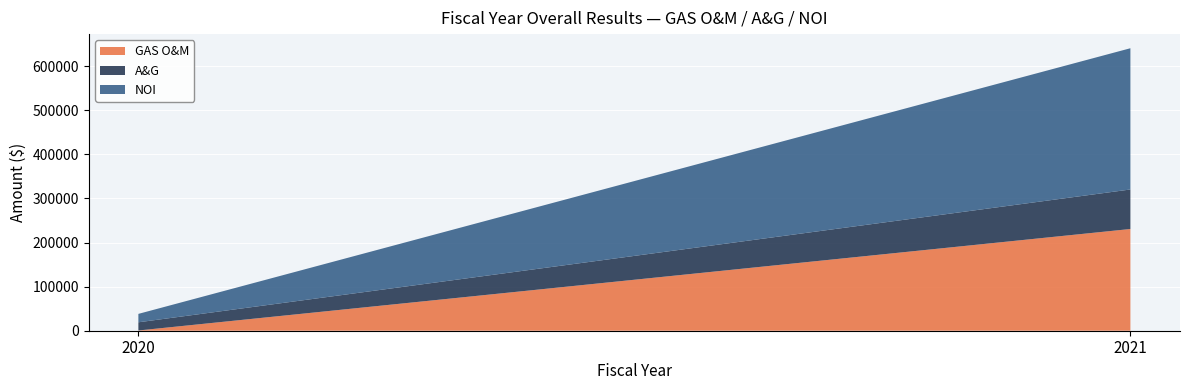

Reading left to right, list all the values displayed in this chart.

GAS O&M: 2020=546.0	2021=230661.1
A&G: 2020=18544.4	2021=89589.8
NOI: 2020=19090.3	2021=320250.9